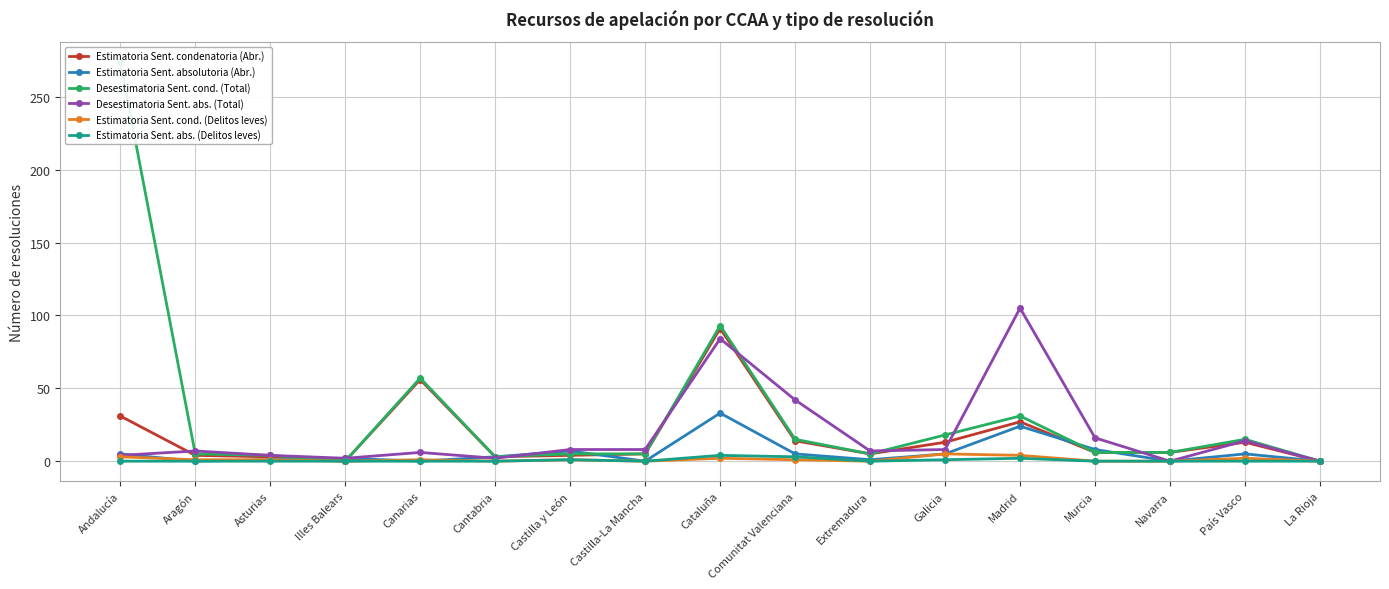

At which category is the sum across all series the highest?

Andalucía